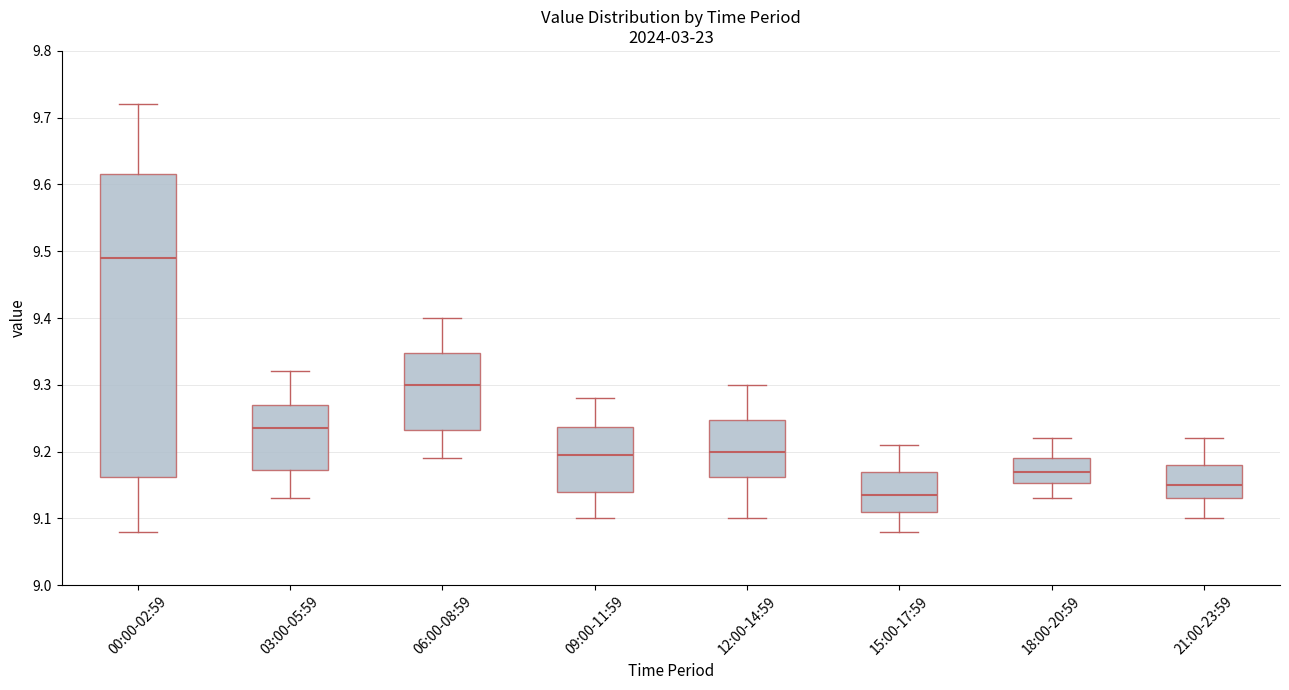

Reading left to right, read every box against the y-axis: the position of its median line, the range the box covers, and the ends of its whiskers. The values are not printed on the chart, so give them approximately, as read against the axis.

00:00-02:59: median 9.49, box 9.16 to 9.62, whiskers 9.08 to 9.72
03:00-05:59: median 9.24, box 9.17 to 9.27, whiskers 9.13 to 9.32
06:00-08:59: median 9.30, box 9.23 to 9.35, whiskers 9.19 to 9.40
09:00-11:59: median 9.20, box 9.14 to 9.24, whiskers 9.10 to 9.28
12:00-14:59: median 9.20, box 9.16 to 9.25, whiskers 9.10 to 9.30
15:00-17:59: median 9.14, box 9.11 to 9.17, whiskers 9.08 to 9.21
18:00-20:59: median 9.17, box 9.15 to 9.19, whiskers 9.13 to 9.22
21:00-23:59: median 9.15, box 9.13 to 9.18, whiskers 9.10 to 9.22